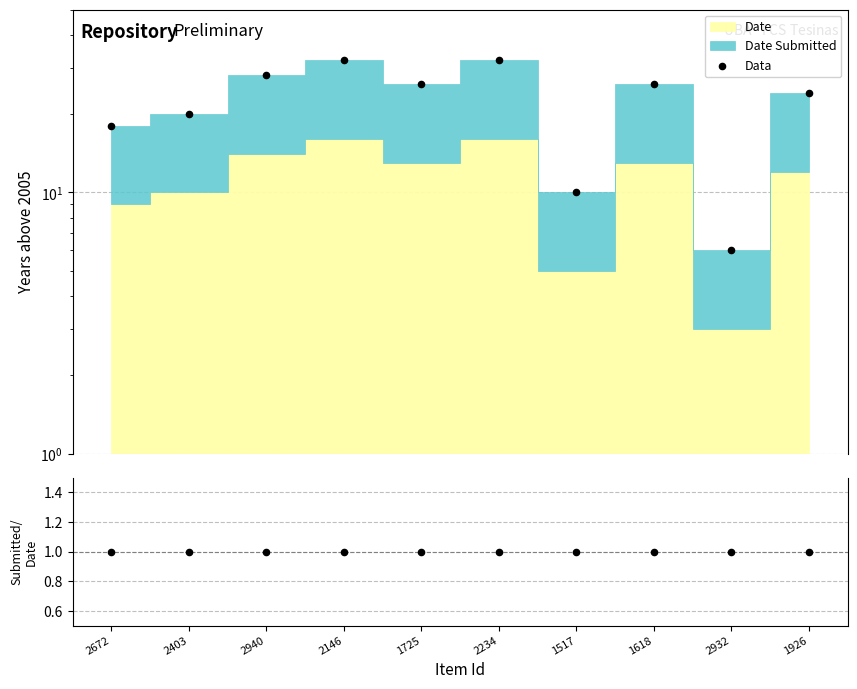

What is the change in value from 2146 to 1517?

-22